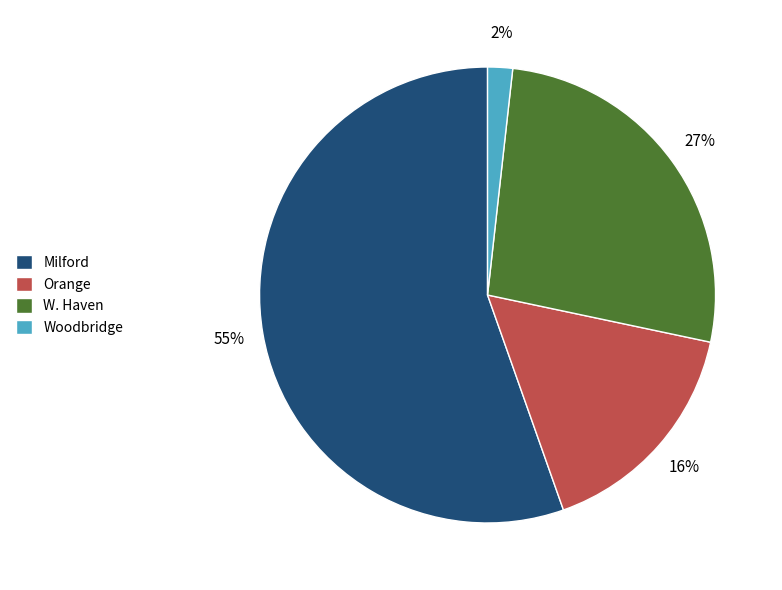

Is there any slice that represents more than half of the pie?

Yes